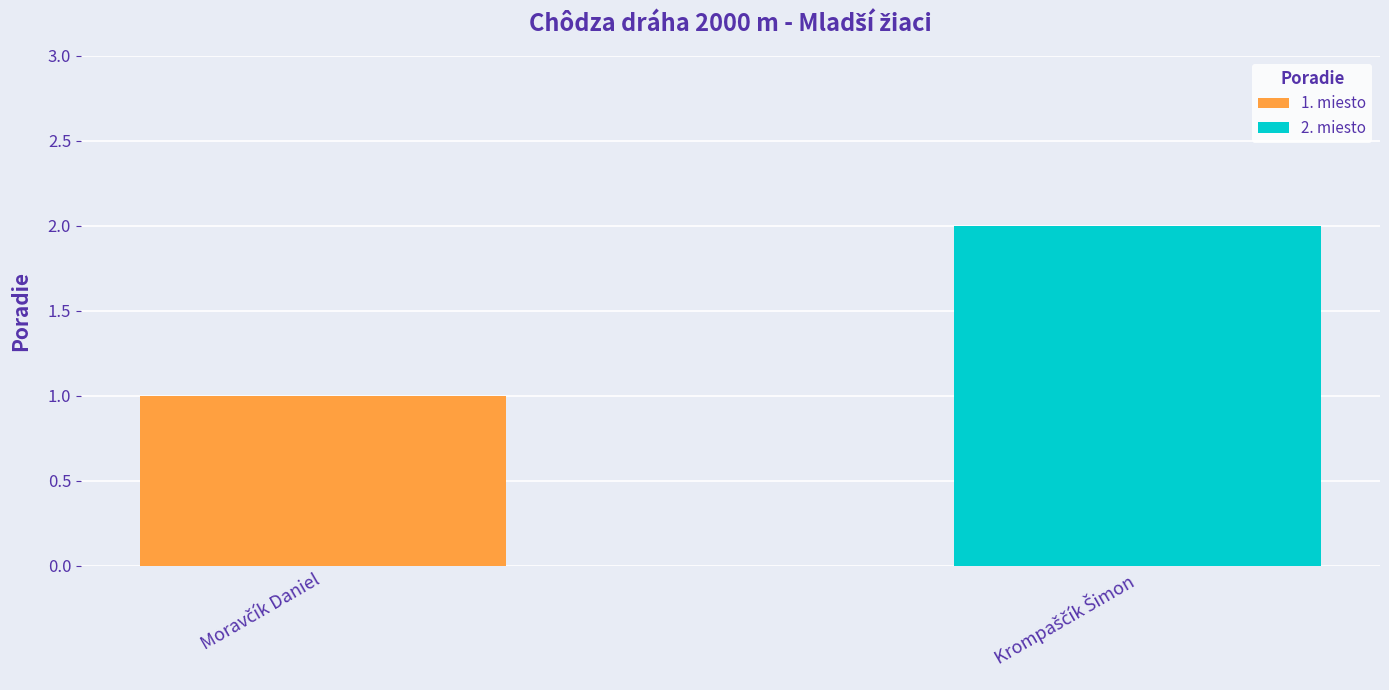

Count the number of categories in the chart.

2